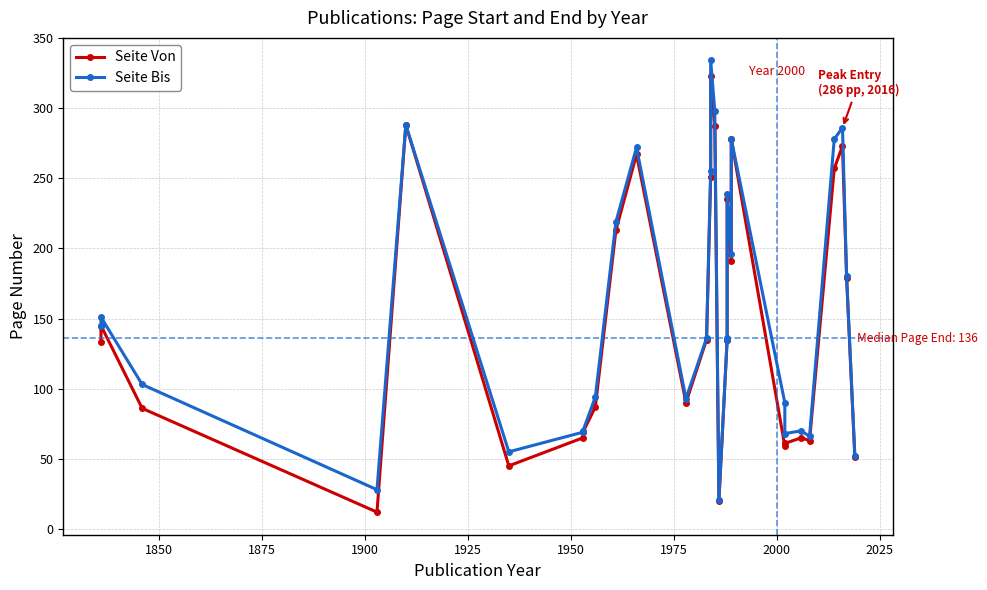

True or false: Seite Von has a value of 71 at 1950.

False